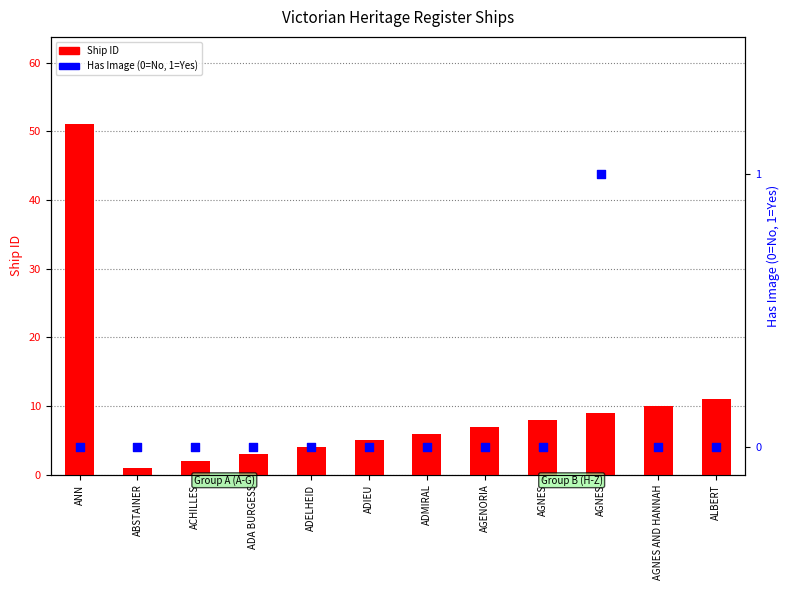

Is the value of Ship ID at ABSTAINER greater than the value of Has Image at ADELHEID?

Yes